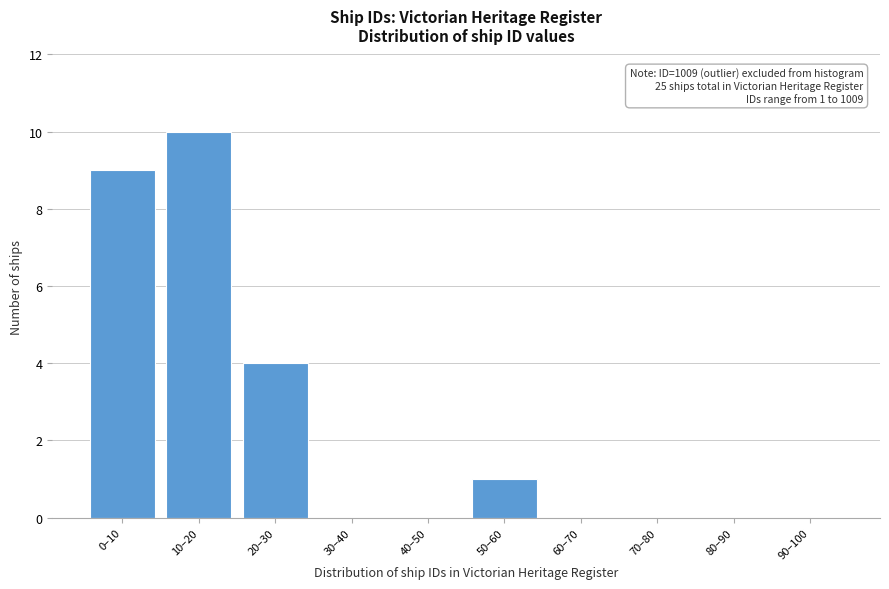

Reading left to right, list all the values displayed in this chart.

0–10=9	10–20=10	20–30=4	30–40=0	40–50=0	50–60=1	60–70=0	70–80=0	80–90=0	90–100=0